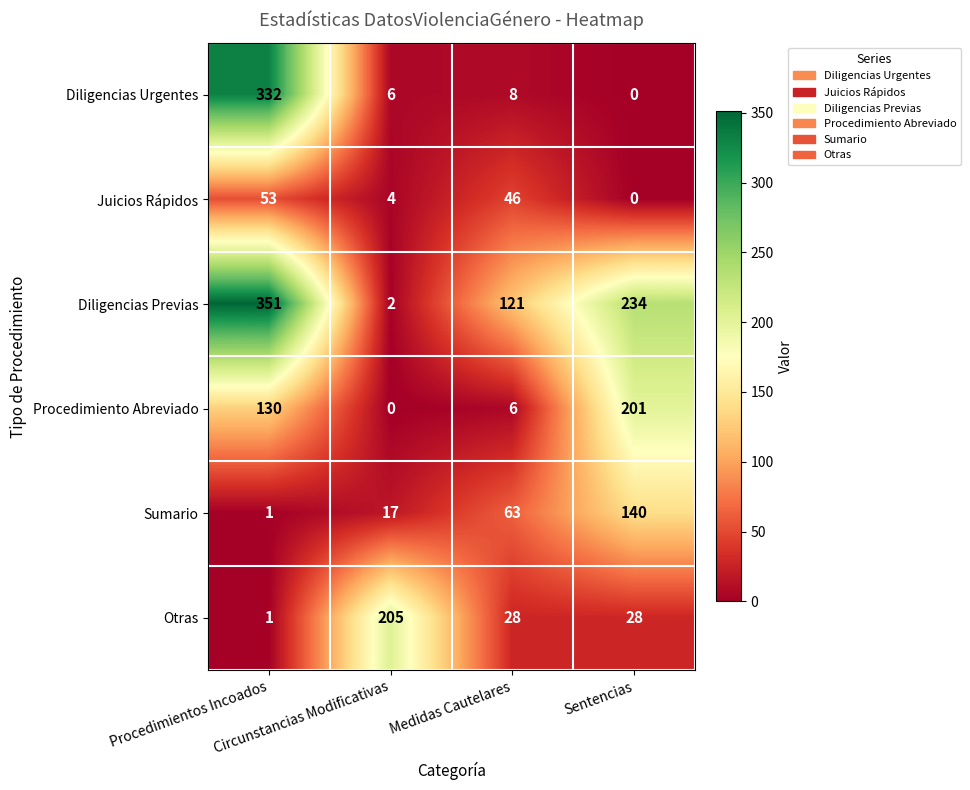

How many data points does each series have?

4